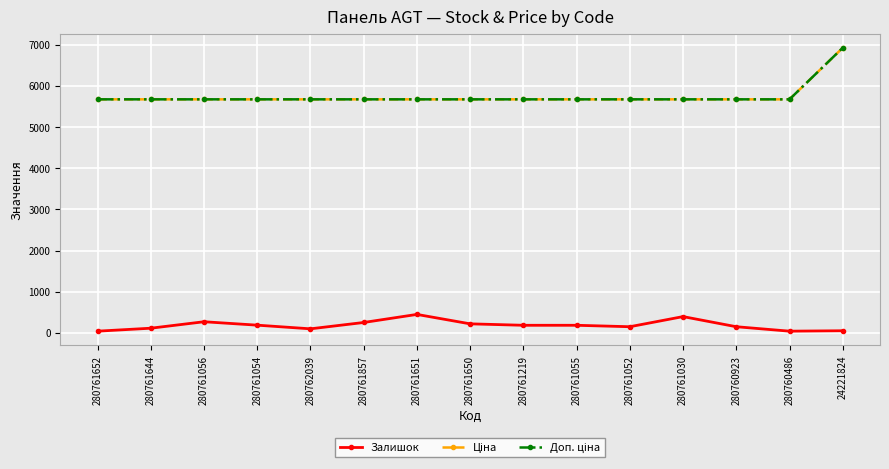

Reading left to right, transcribe all the data shown in this chart.

Залишок: 280761652=42.0	280761644=114.0	280761056=271.0	280761054=188.0	280762039=99.0	280761857=253.0	280761651=449.0	280761650=220.0	280761219=185.0	280761055=185.0	280761052=150.0	280761030=396.0	280760923=150.0	280760486=42.0	24221824=52.0
Ціна: 280761652=5673.8	280761644=5673.8	280761056=5673.8	280761054=5673.8	280762039=5673.8	280761857=5673.8	280761651=5673.8	280761650=5673.8	280761219=5673.8	280761055=5673.8	280761052=5673.8	280761030=5673.8	280760923=5673.8	280760486=5673.8	24221824=6925.7
Доп. ціна: 280761652=5673.8	280761644=5673.8	280761056=5673.8	280761054=5673.8	280762039=5673.8	280761857=5673.8	280761651=5673.8	280761650=5673.8	280761219=5673.8	280761055=5673.8	280761052=5673.8	280761030=5673.8	280760923=5673.8	280760486=5673.8	24221824=6925.7